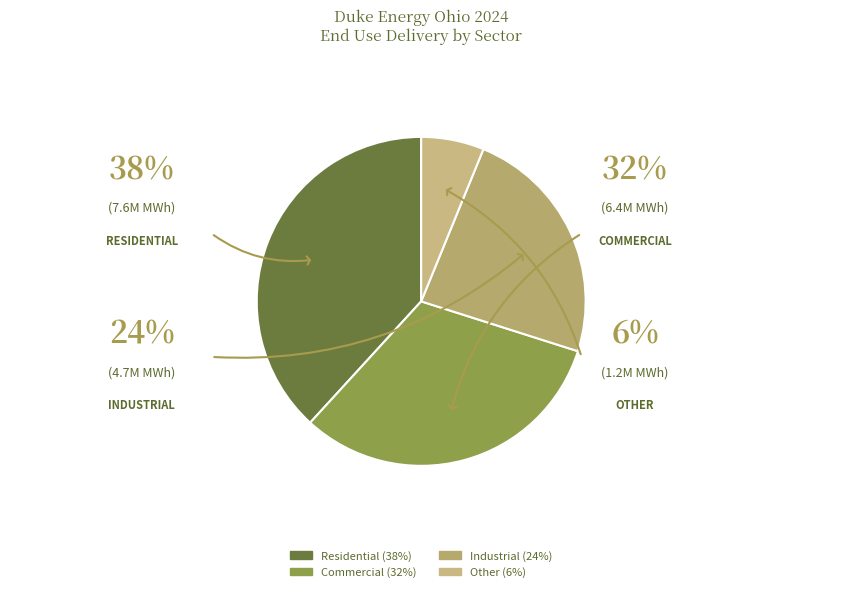

What is the change in value from Industrial to Other?

-3496298.2